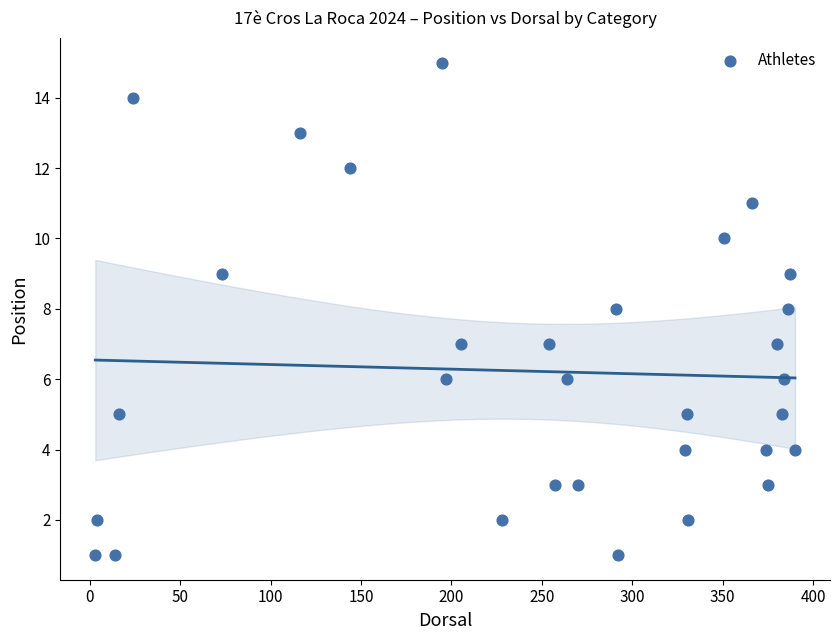

What is the range of X values (max minus min)?

387